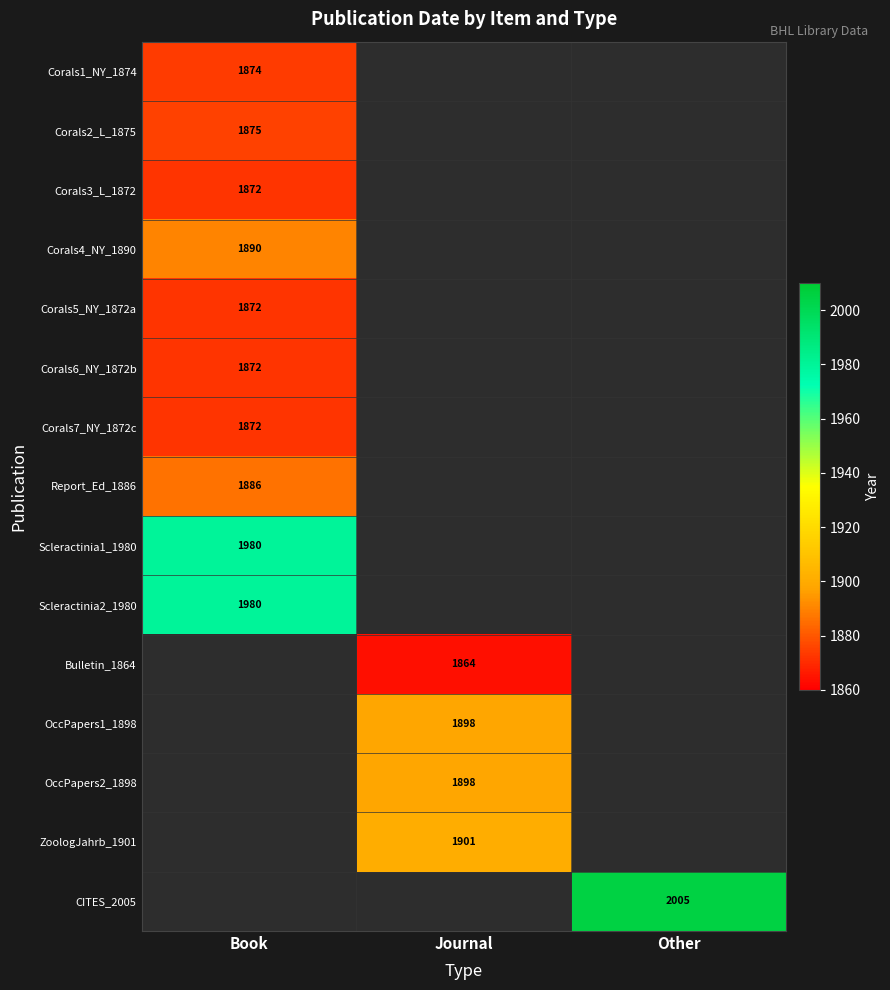

Is it true that Corals7_NY_1872c equals 1872 at Book?

True